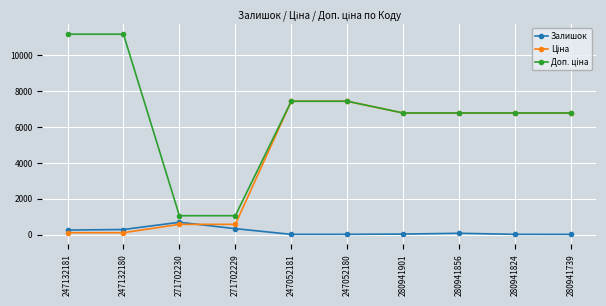

What position from the right is 280941901?

4